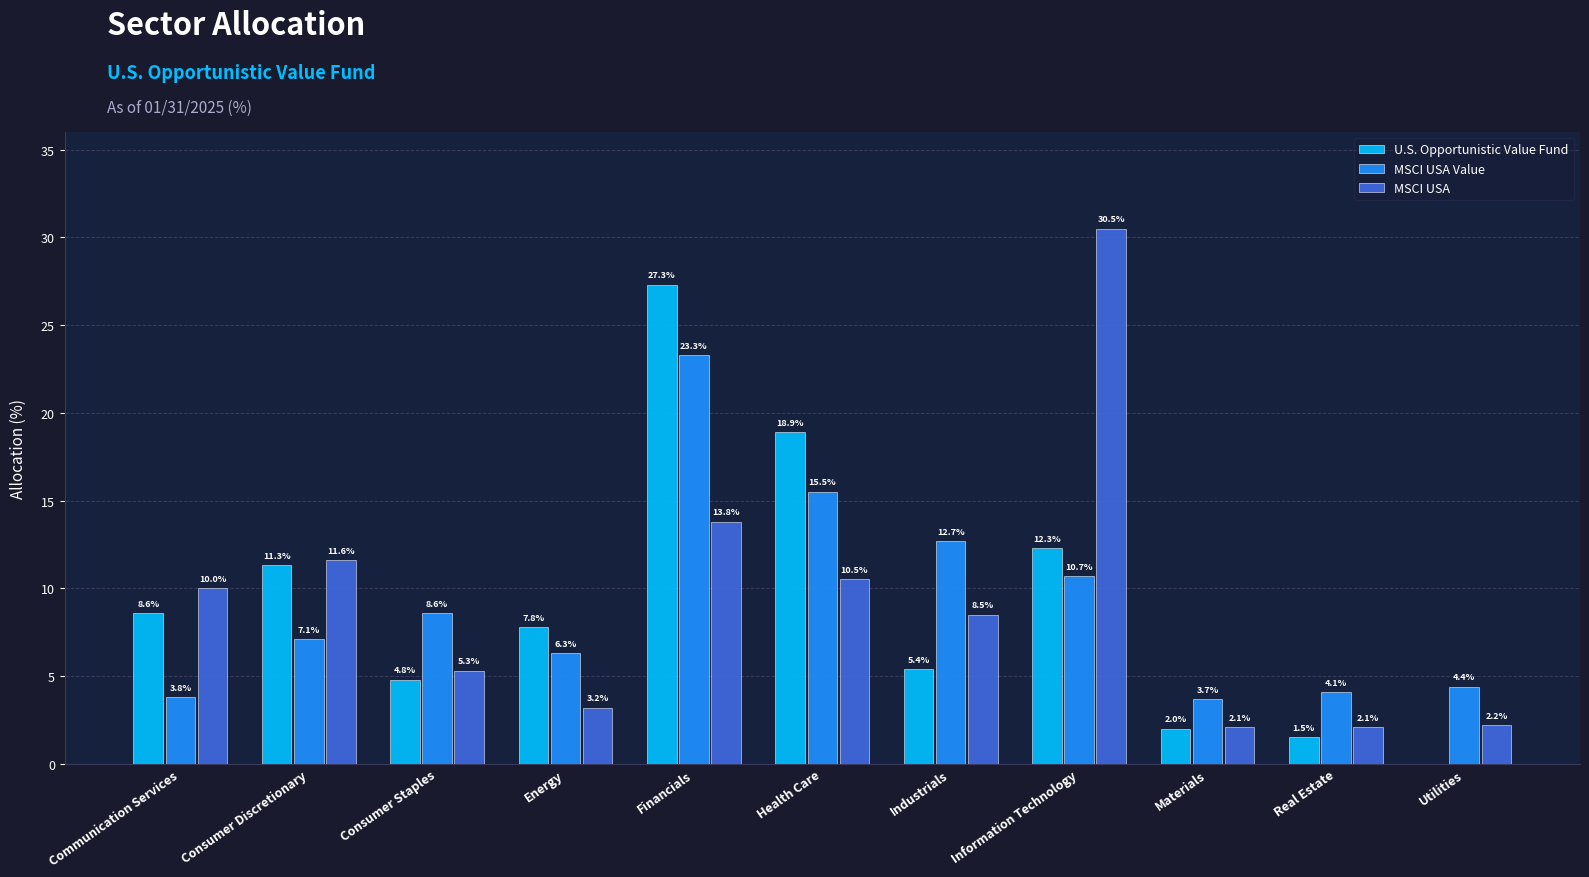

Does the chart contain stacked bars?

No